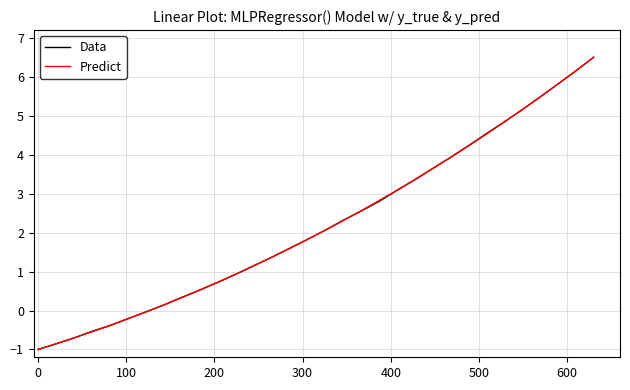

What is the lowest value of the Data series?

-1.0